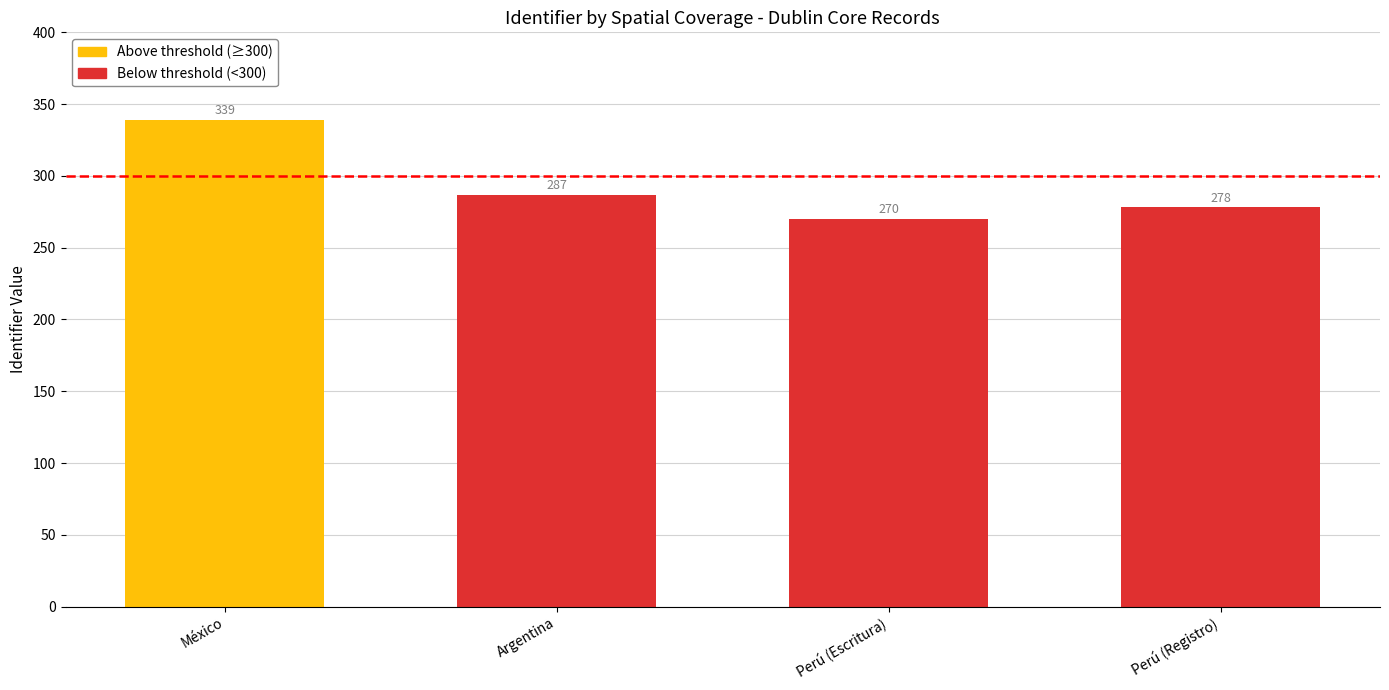

The value at México is 339. True or false?

True